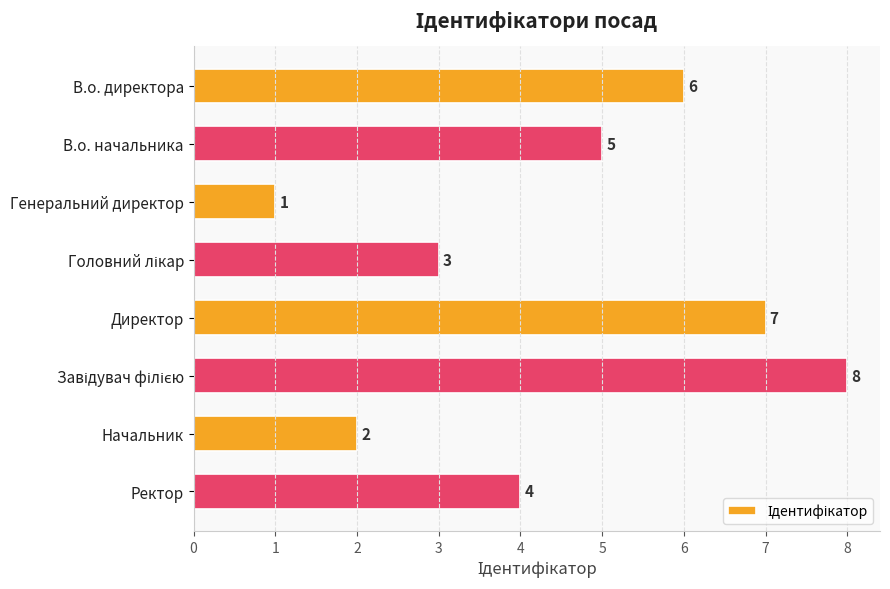

What is the difference between the maximum and minimum values?

7